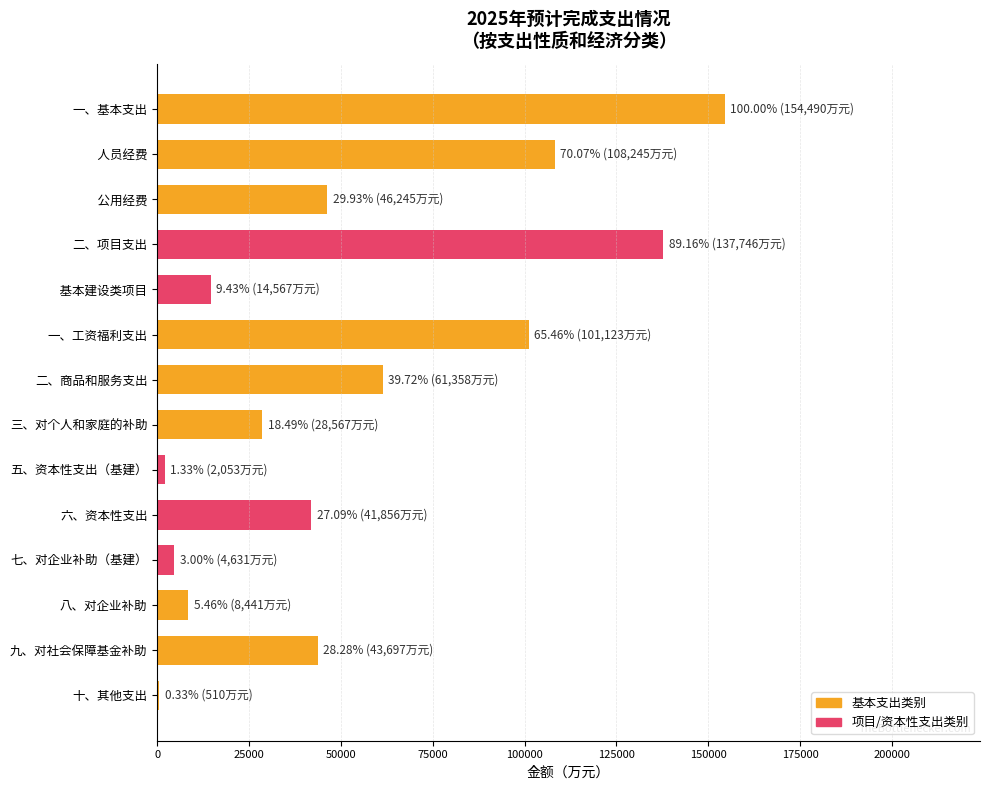

What is the greatest value displayed?

154490